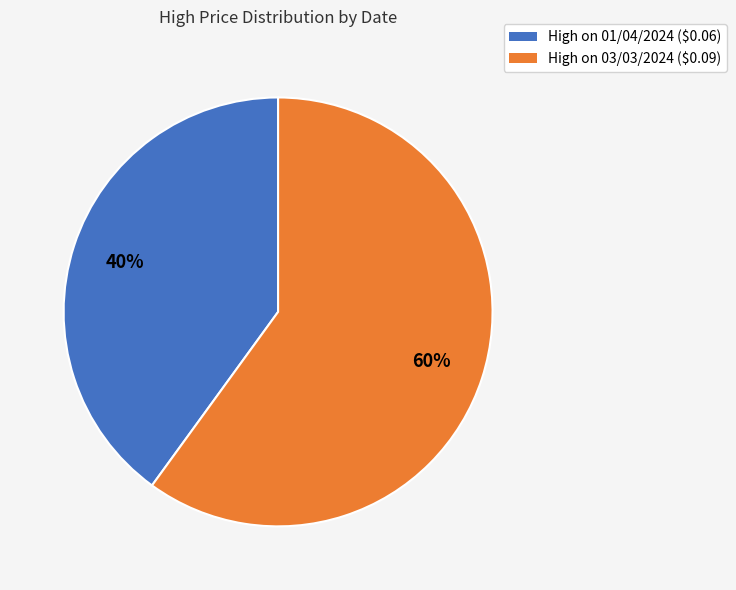

What percentage is the High on 01/04/2024 ($0.06) slice, to the nearest percent?

40%